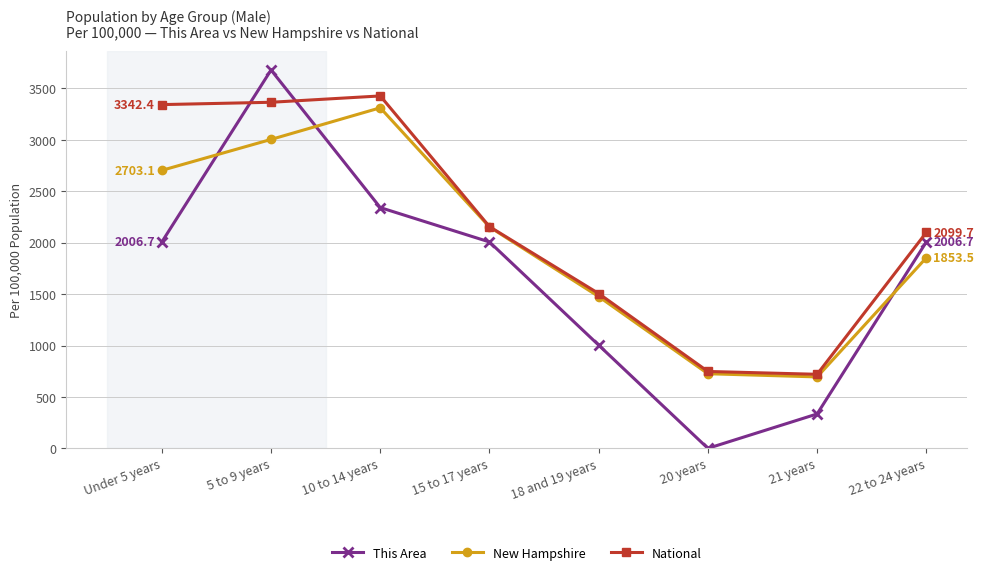

The value of This Area at 18 and 19 years is 1003.3. True or false?

True